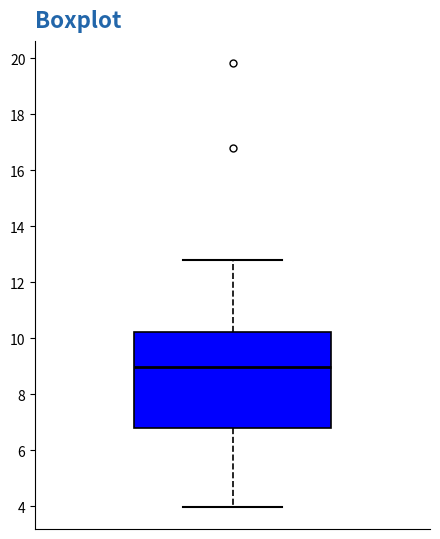

Transcribe this box plot: give where the median line is, the range the box spans, and where the two whiskers end, as read against the y-axis. The values are not printed on the chart, so give them approximately, as read against the axis.

median 9.0, box 6.8 to 10.2, whiskers 4.0 to 12.8